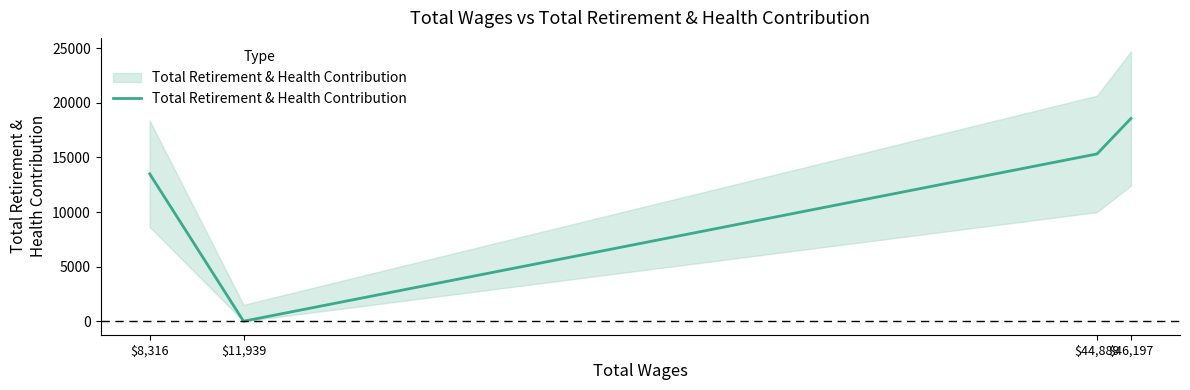

True or false: the data has more than 2 interior local peaks.

False